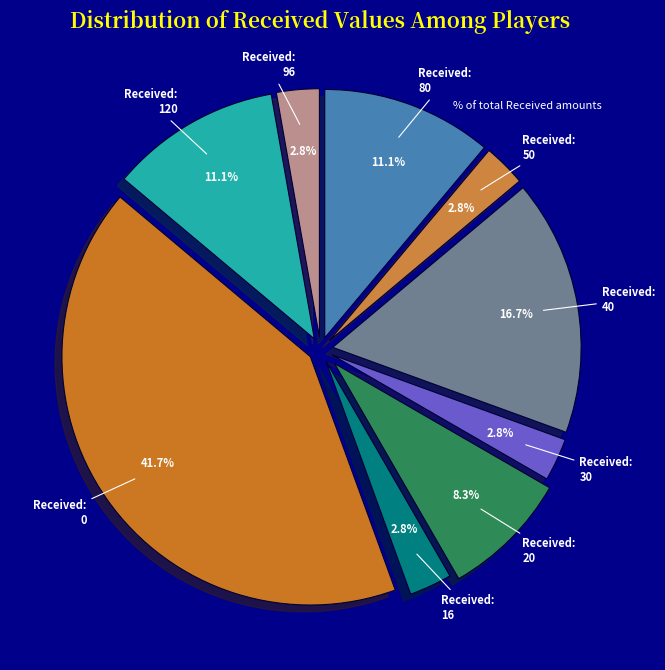

To the nearest percent, what is the combined percentage of 16 and 20?

11%